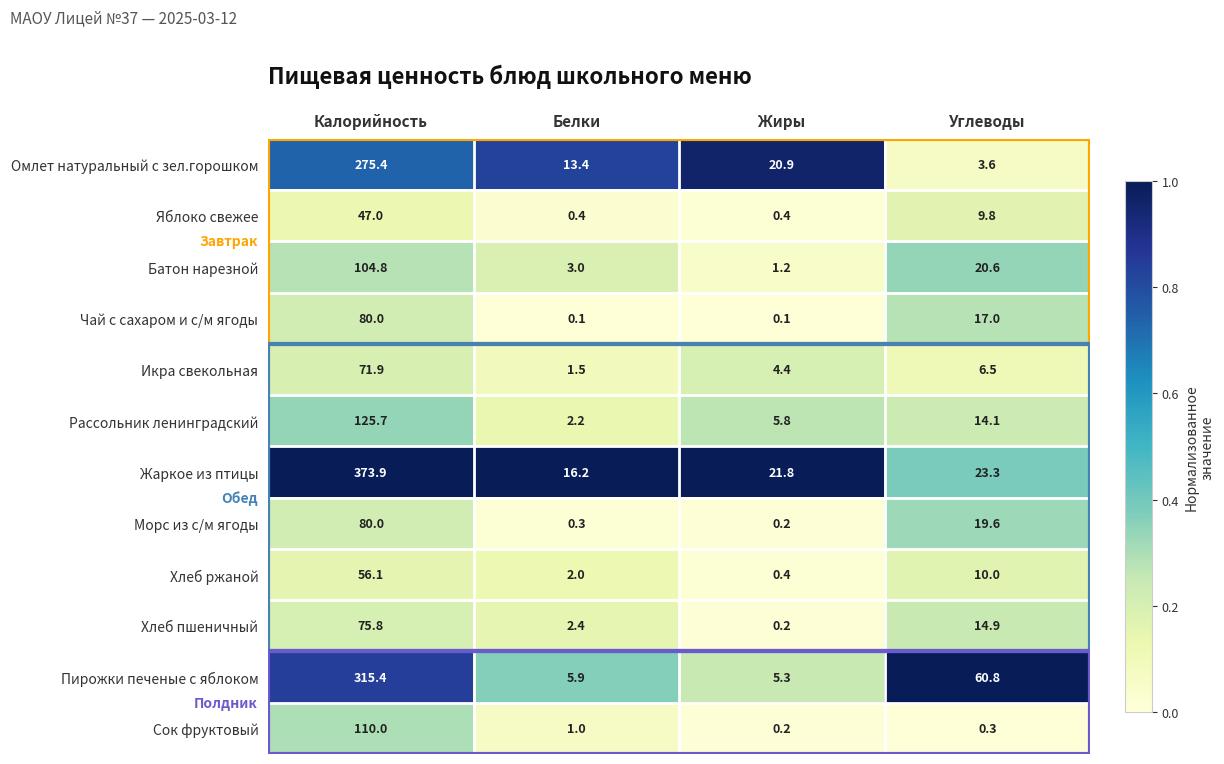

Which series changed the most between Калорийность and Жиры?

Жаркое из птицы